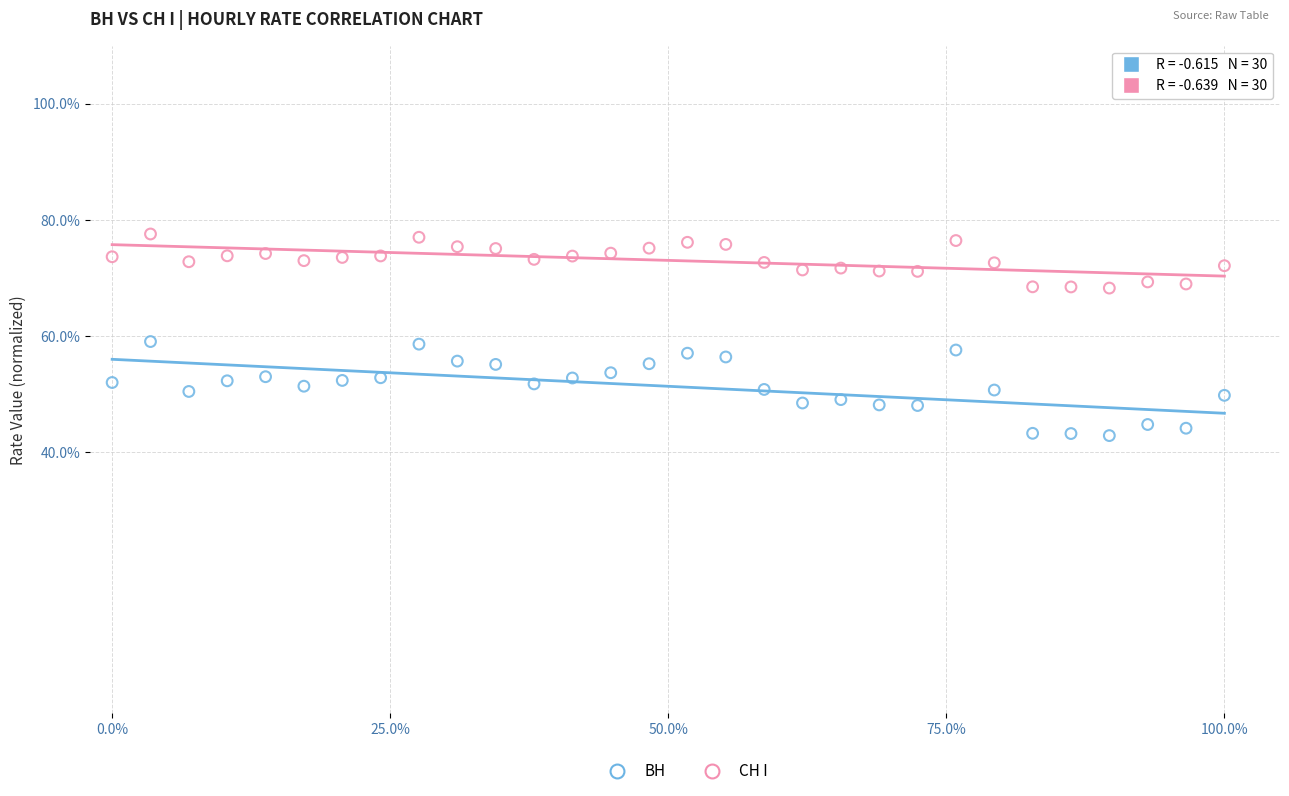

Across all data points, what is the range of X values (max minus min)?

100.0